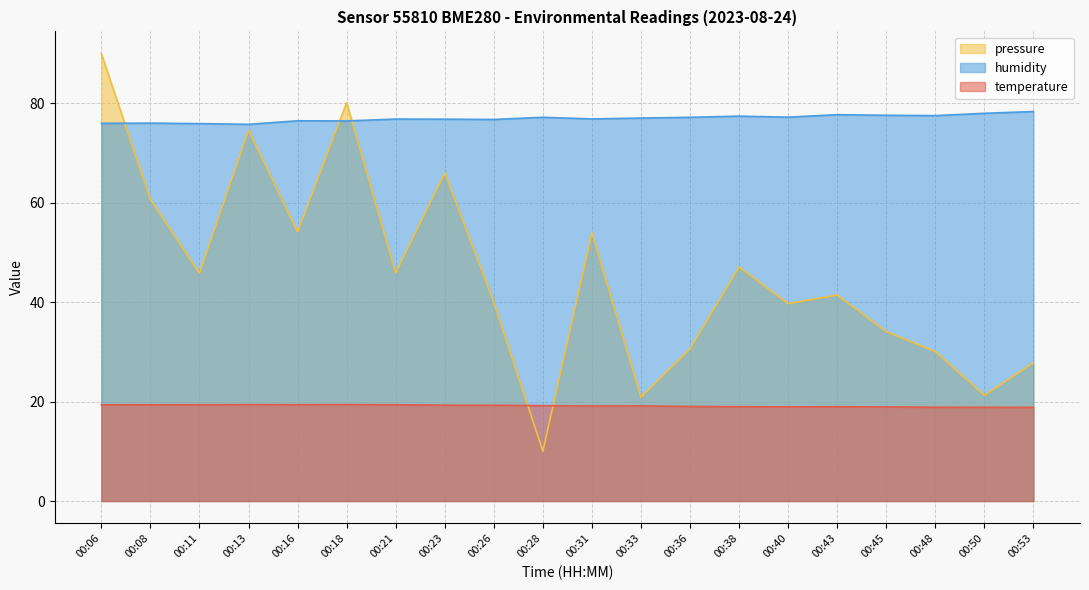

List the series in order of their overall mean, lowest first.

temperature, pressure, humidity